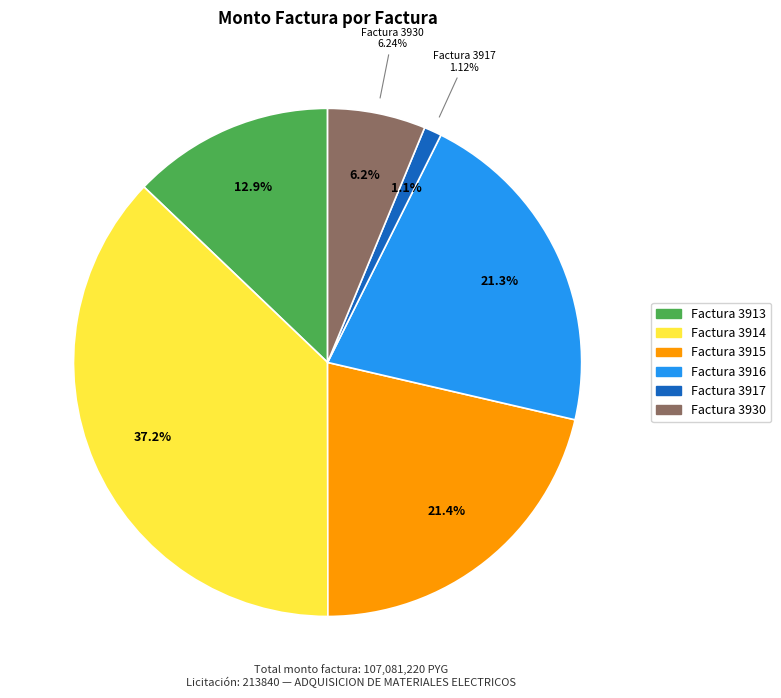

Does any single category account for the majority?

No